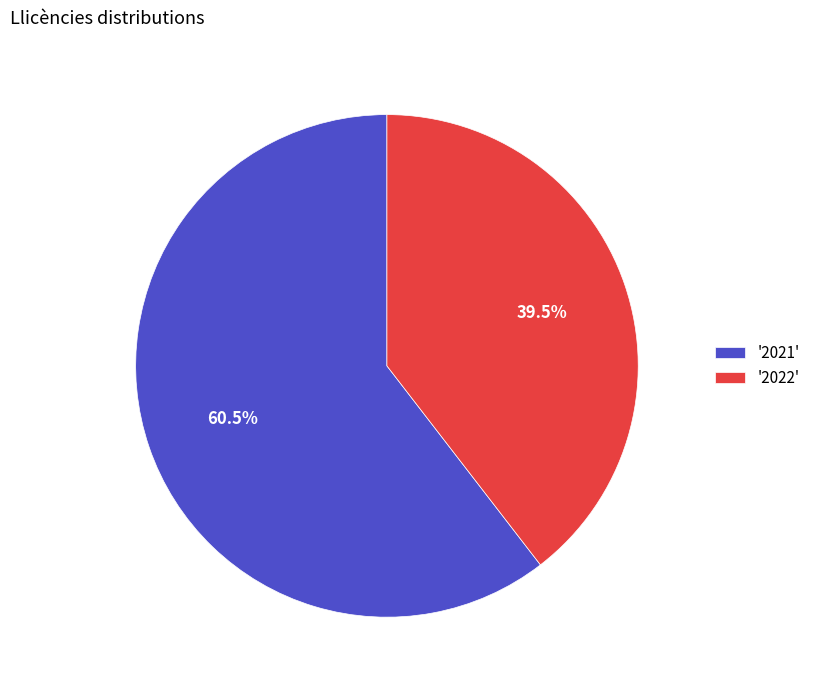

Which slice represents more than half of the pie?

'2021'